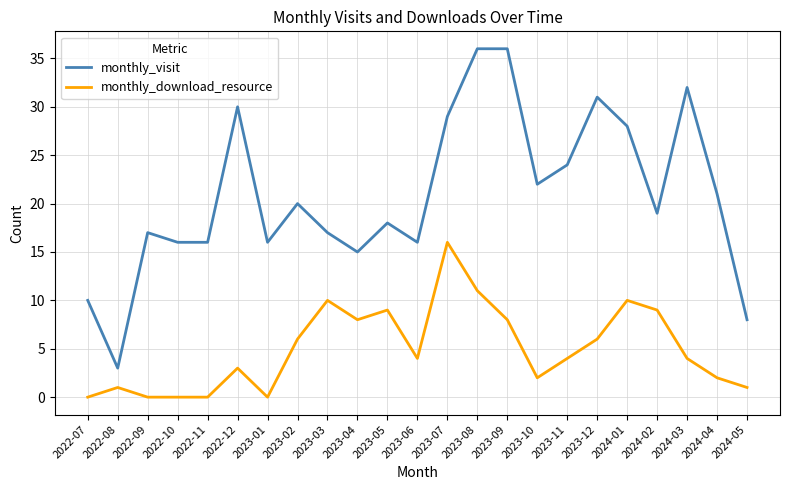

Is the value of monthly_visit at 2024-02 greater than the value of monthly_download_resource at 2023-10?

Yes